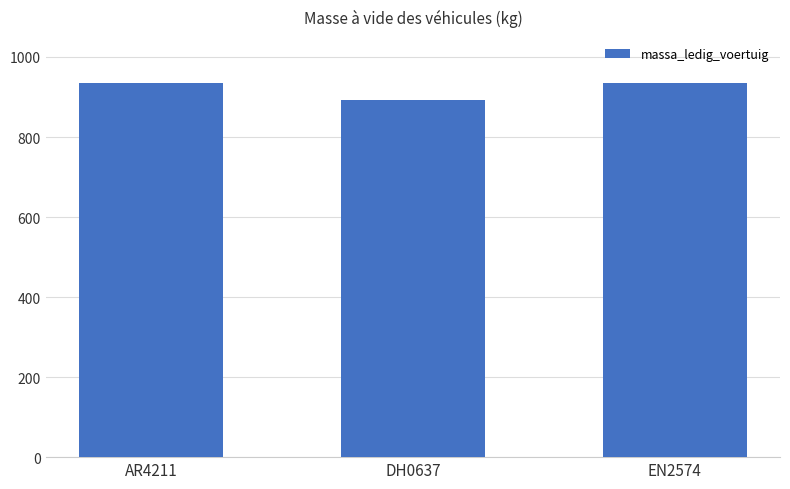

What is the sum of all values?

2765